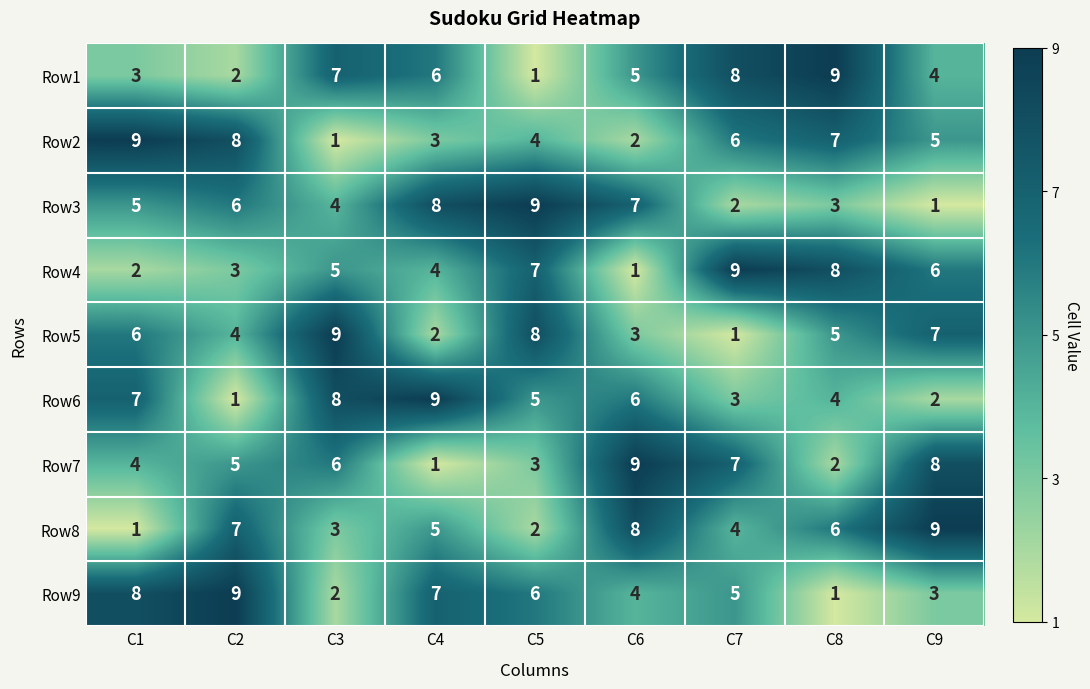

How many data points in Row2 are less than 5?

4